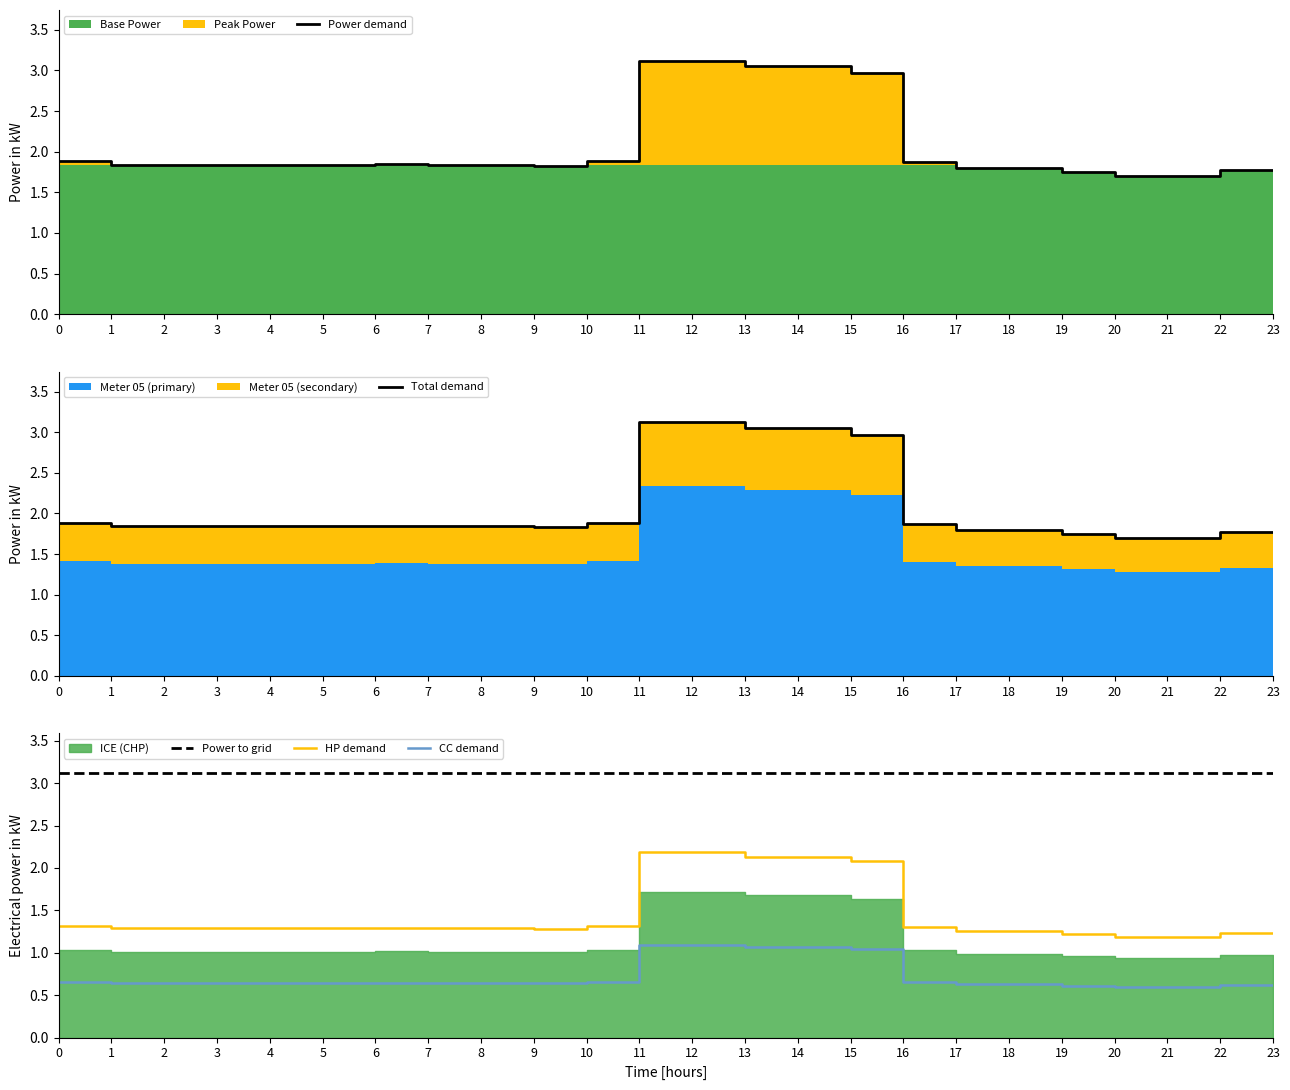

Reading right to left, transcribe all the data shown in this chart.

Power demand: 1.8	1.8	1.7	1.7	1.8	1.8	1.8	1.9	3.0	3.0	3.0	3.1	3.1	1.9	1.8	1.8	1.8	1.9	1.8	1.8	1.8	1.8	1.8	1.9
Total demand: 1.8	1.8	1.7	1.7	1.8	1.8	1.8	1.9	3.0	3.0	3.0	3.1	3.1	1.9	1.8	1.8	1.8	1.9	1.8	1.8	1.8	1.8	1.8	1.9
Power to grid: 3.1	3.1	3.1	3.1	3.1	3.1	3.1	3.1	3.1	3.1	3.1	3.1	3.1	3.1	3.1	3.1	3.1	3.1	3.1	3.1	3.1	3.1	3.1	3.1
HP demand: 1.2	1.2	1.2	1.2	1.2	1.3	1.3	1.3	2.1	2.1	2.1	2.2	2.2	1.3	1.3	1.3	1.3	1.3	1.3	1.3	1.3	1.3	1.3	1.3
CC demand: 0.6	0.6	0.6	0.6	0.6	0.6	0.6	0.7	1.0	1.1	1.1	1.1	1.1	0.7	0.6	0.6	0.6	0.6	0.6	0.6	0.6	0.6	0.6	0.7